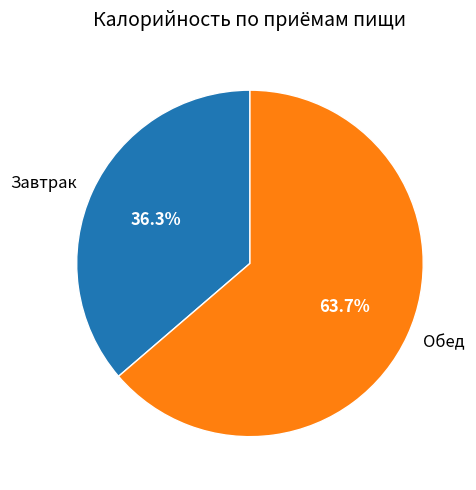

Is it true that Завтрак is 50% of the pie?

False